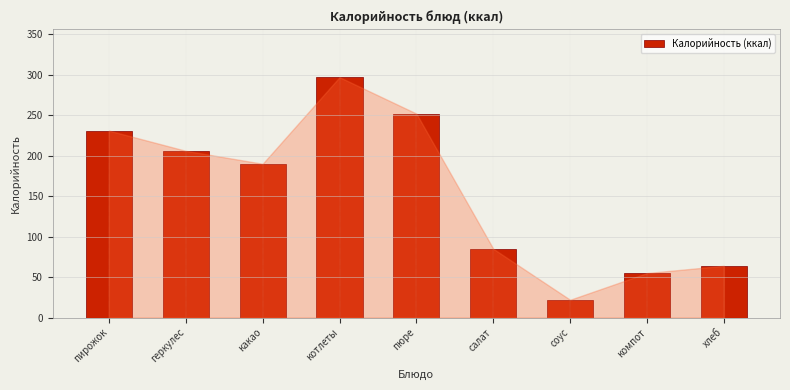

Reading right to left, list all the values displayed in this chart.

хлеб=64	компот=55	соус=22	салат=85	пюре=252	котлеты=297	какао=190	геркулес=206	пирожок=231